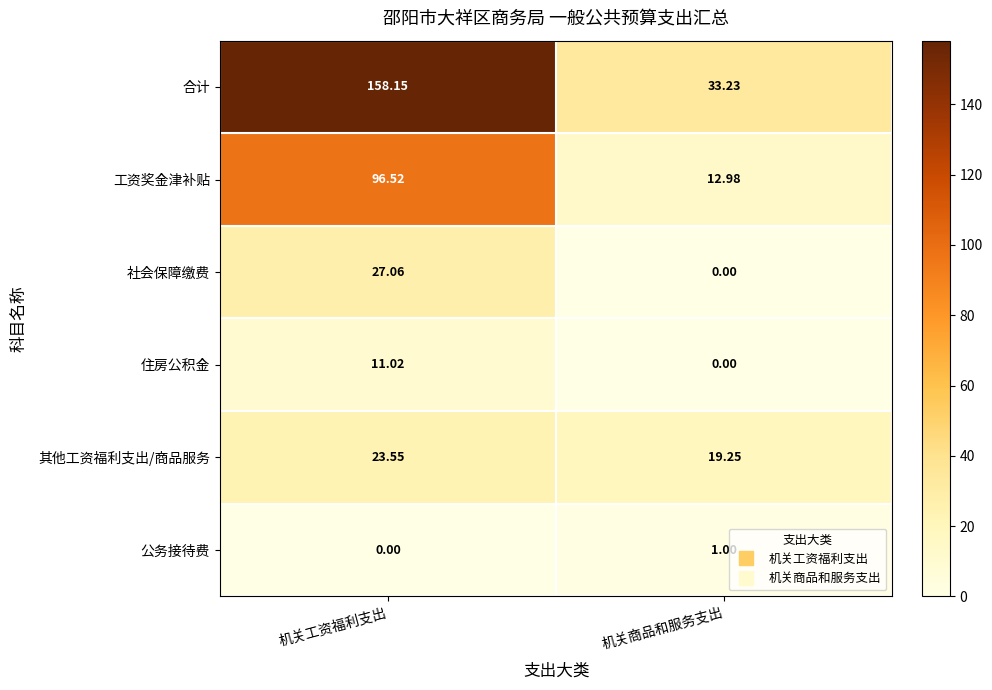

Which category has the lowest value in the 合计 series?

机关商品和服务支出